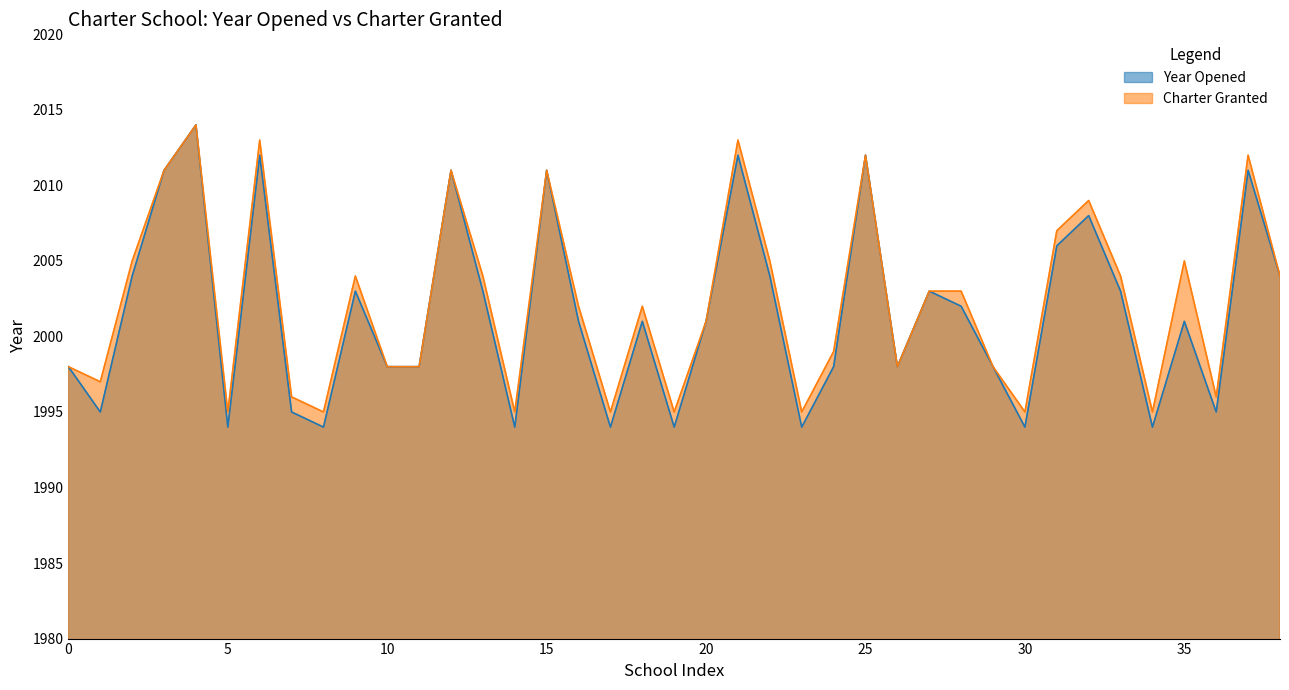

At which category does the chart reach its peak across all series?

4